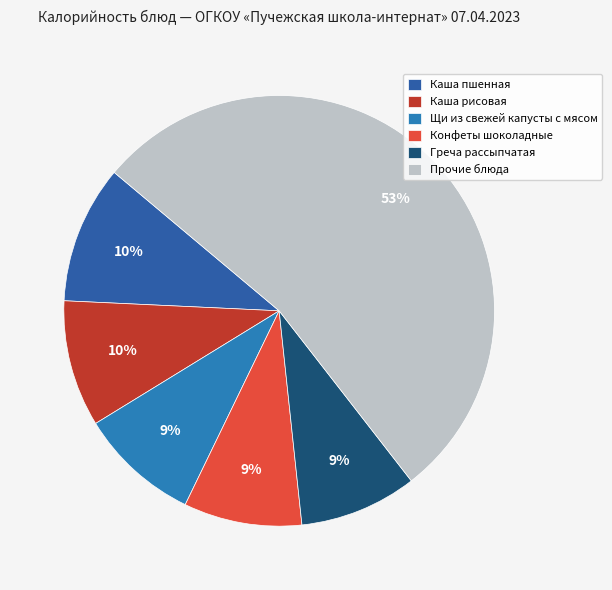

How many slices are in this pie chart?

6